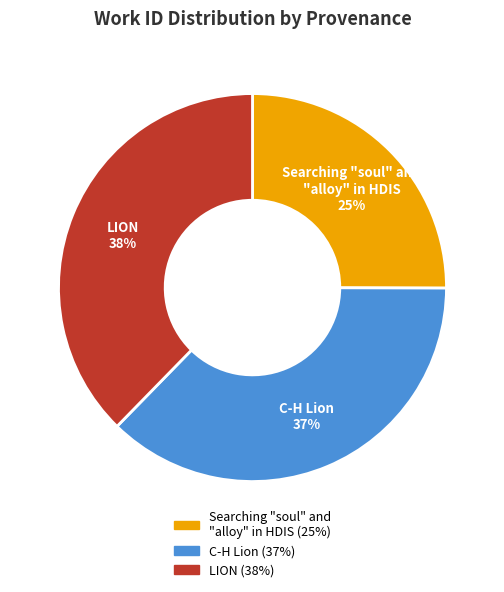

How many slices are in this pie chart?

3